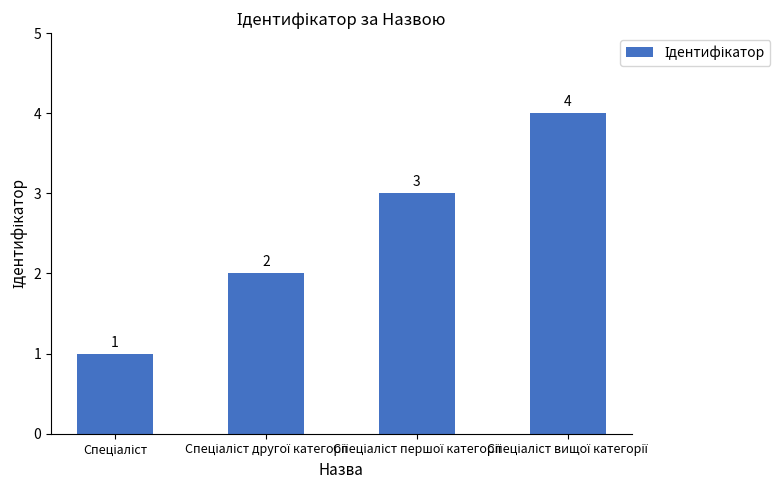

What is the value of the 4th bar from the left?

4